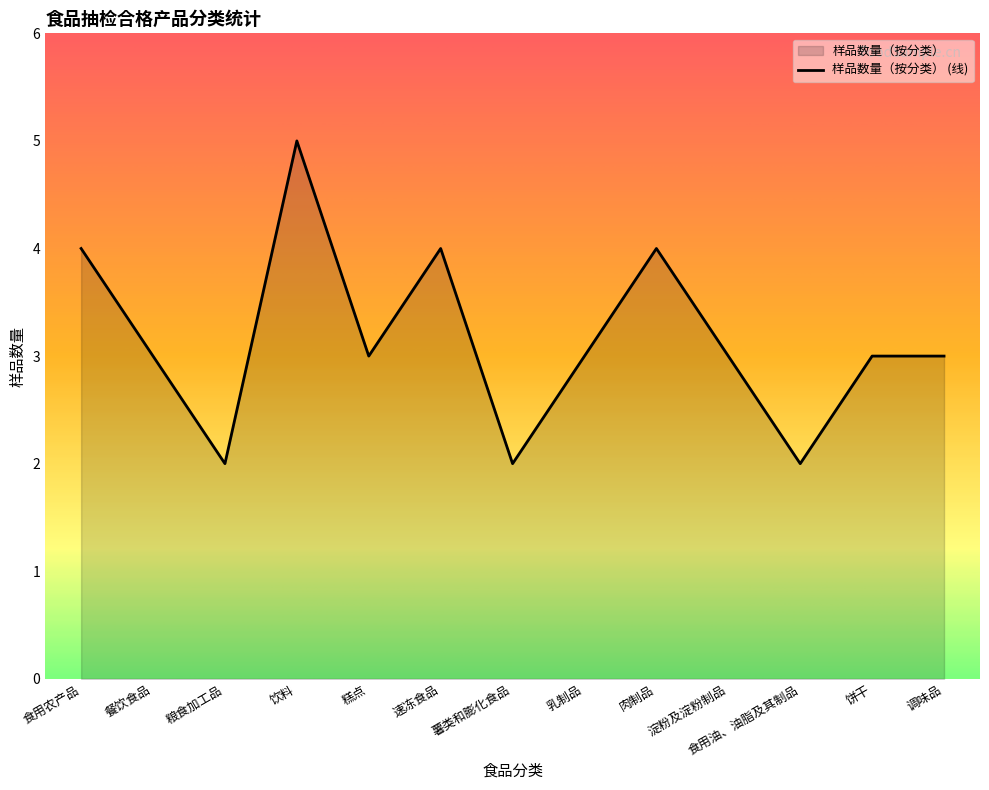

The value at 速冻食品 is 7. True or false?

False